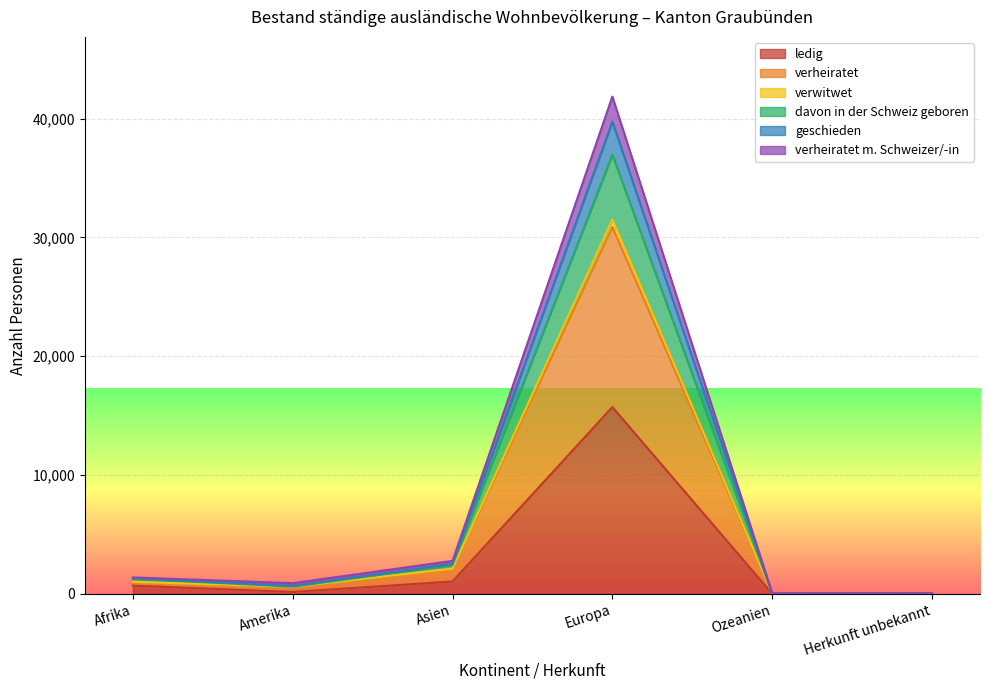

Which series has the largest total across all categories?

verheiratet